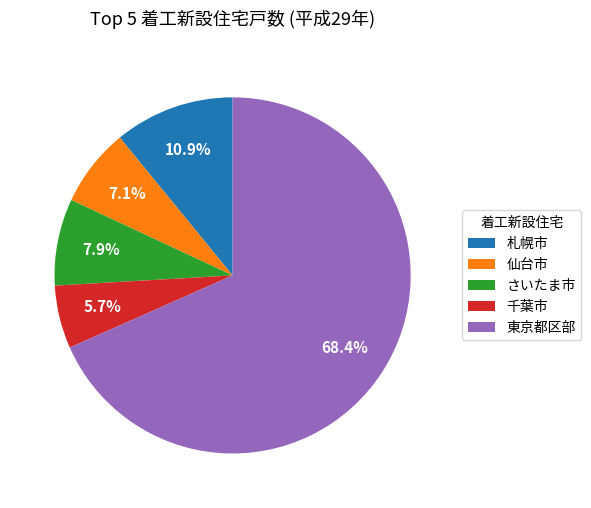

To the nearest percent, what is the average slice percentage?

20%